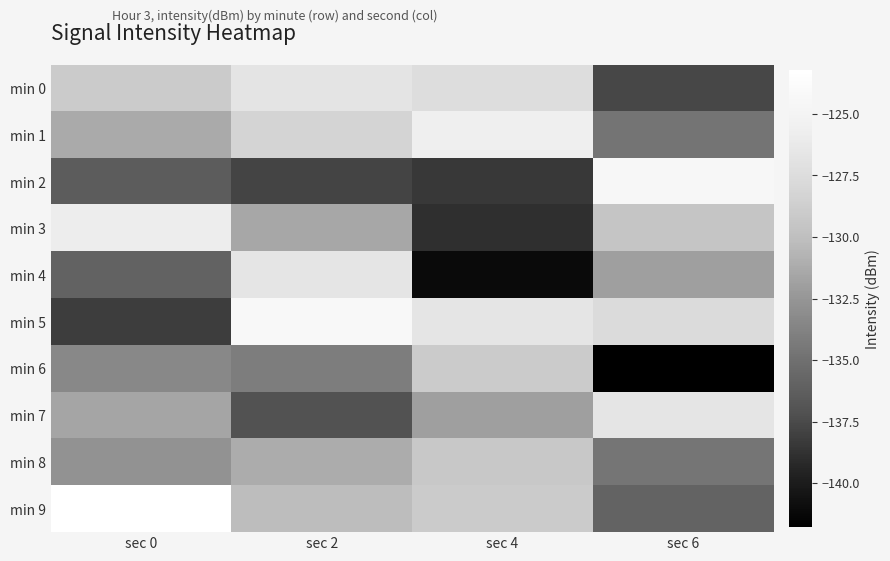

Reading left to right, list all the values displayed in this chart.

min 0: sec 0=-129.0	sec 2=-126.7	sec 4=-127.4	sec 6=-137.7
min 1: sec 0=-131.3	sec 2=-128.2	sec 4=-125.6	sec 6=-134.7
min 2: sec 0=-136.4	sec 2=-137.8	sec 4=-138.4	sec 6=-124.5
min 3: sec 0=-125.8	sec 2=-131.4	sec 4=-138.9	sec 6=-129.5
min 4: sec 0=-135.9	sec 2=-126.7	sec 4=-141.1	sec 6=-132.0
min 5: sec 0=-138.2	sec 2=-124.2	sec 4=-126.7	sec 6=-127.6
min 6: sec 0=-133.4	sec 2=-134.1	sec 4=-129.0	sec 6=-141.8
min 7: sec 0=-131.6	sec 2=-137.1	sec 4=-132.0	sec 6=-126.6
min 8: sec 0=-132.8	sec 2=-131.1	sec 4=-129.2	sec 6=-134.6
min 9: sec 0=-123.2	sec 2=-130.2	sec 4=-129.0	sec 6=-135.9